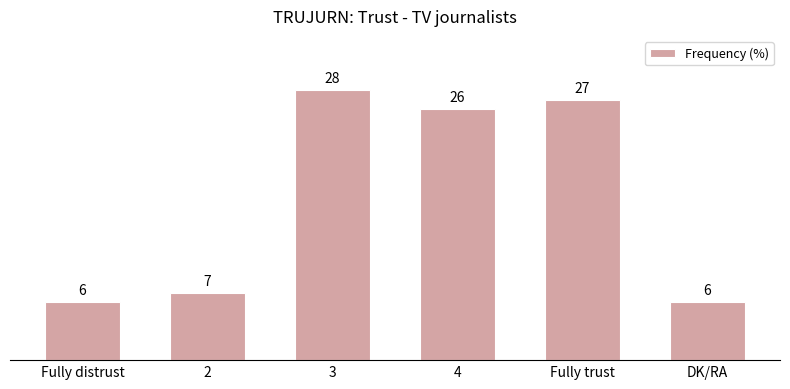

What is the difference between the maximum and second lowest values?

22